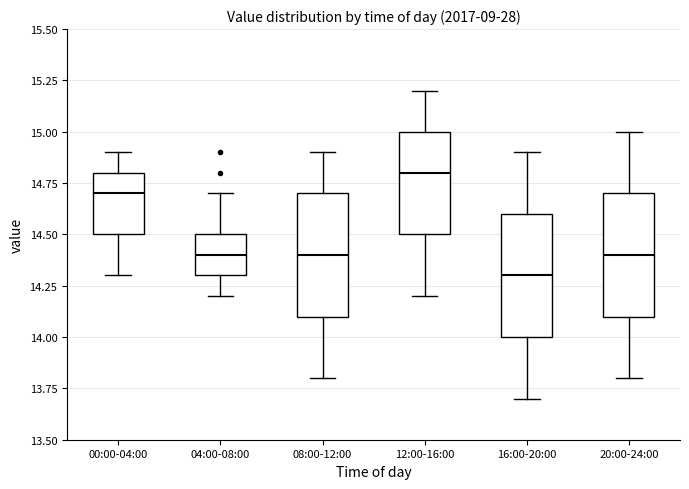

Reading left to right, transcribe this box plot: for each box, give where its median line is, the range the box spans, and where its two whiskers end, as read against the y-axis. The values are not printed on the chart, so give them approximately, as read against the axis.

00:00-04:00: median 14.7, box 14.5 to 14.8, whiskers 14.3 to 14.9
04:00-08:00: median 14.4, box 14.3 to 14.5, whiskers 14.2 to 14.7
08:00-12:00: median 14.4, box 14.1 to 14.7, whiskers 13.8 to 14.9
12:00-16:00: median 14.8, box 14.5 to 15.0, whiskers 14.2 to 15.2
16:00-20:00: median 14.3, box 14.0 to 14.6, whiskers 13.7 to 14.9
20:00-24:00: median 14.4, box 14.1 to 14.7, whiskers 13.8 to 15.0